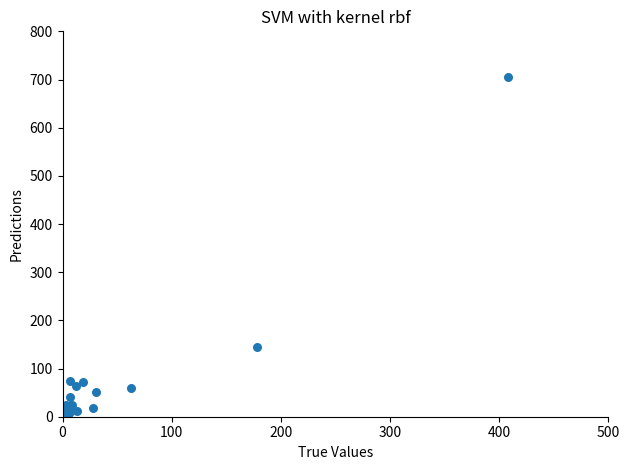

What Y value in the scatter plot is closest to 352?

144